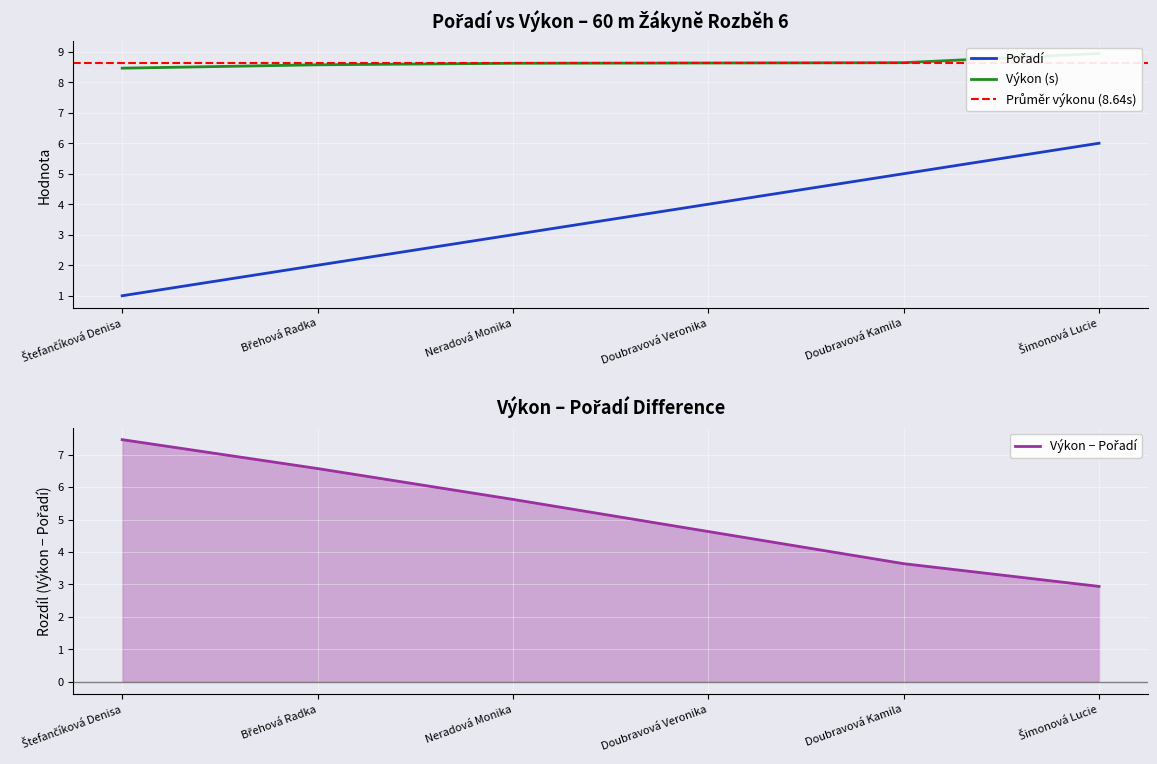

True or false: Výkon has a value of 8.6 at Neradová Monika.

True